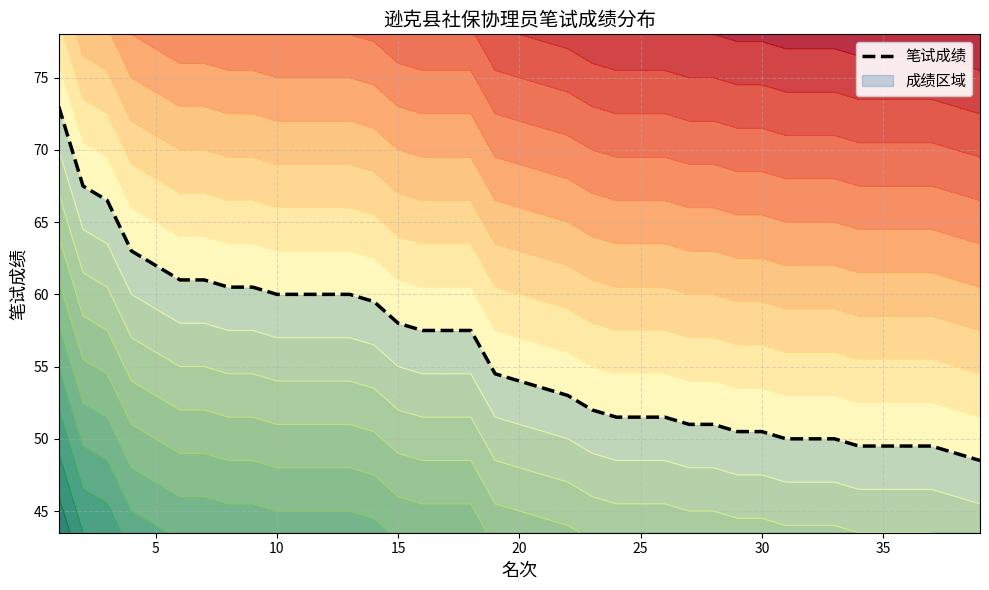

What is the lowest value of the 笔试成绩 series?

48.5